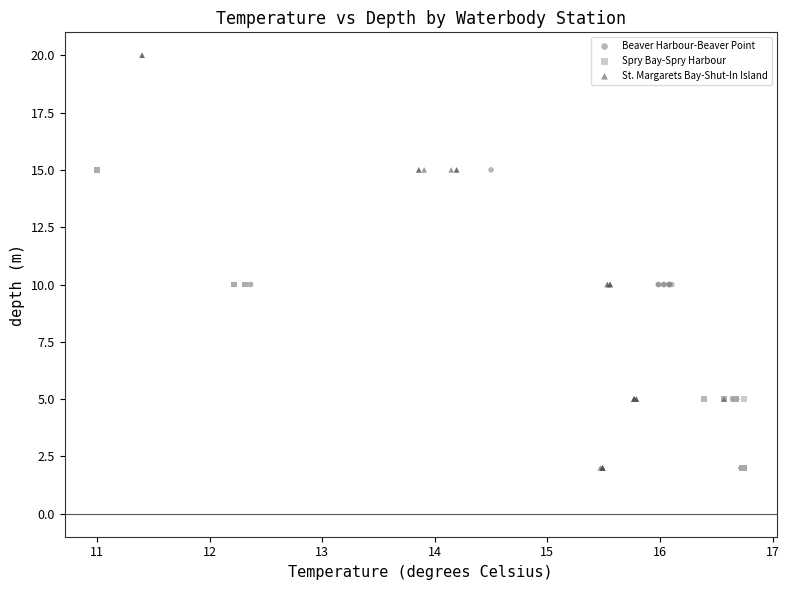

Which series has the largest Y range (max minus min)?

St. Margarets Bay-Shut-In Island